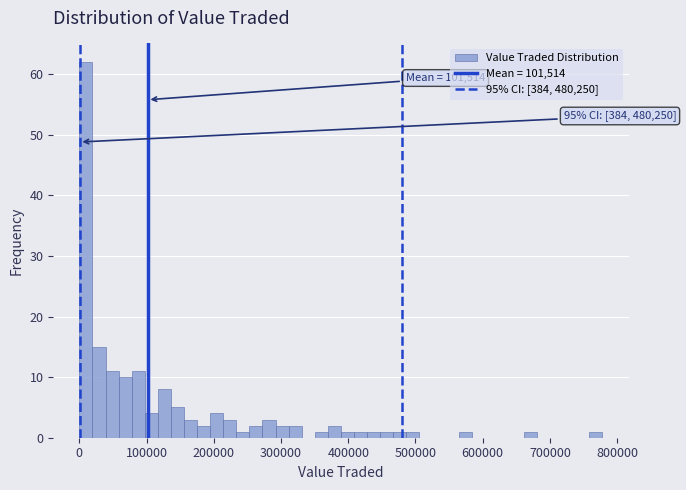

Around what value on the x-axis is the tallest bar? Give the approximate position of its centre, as read against the axis.

10000